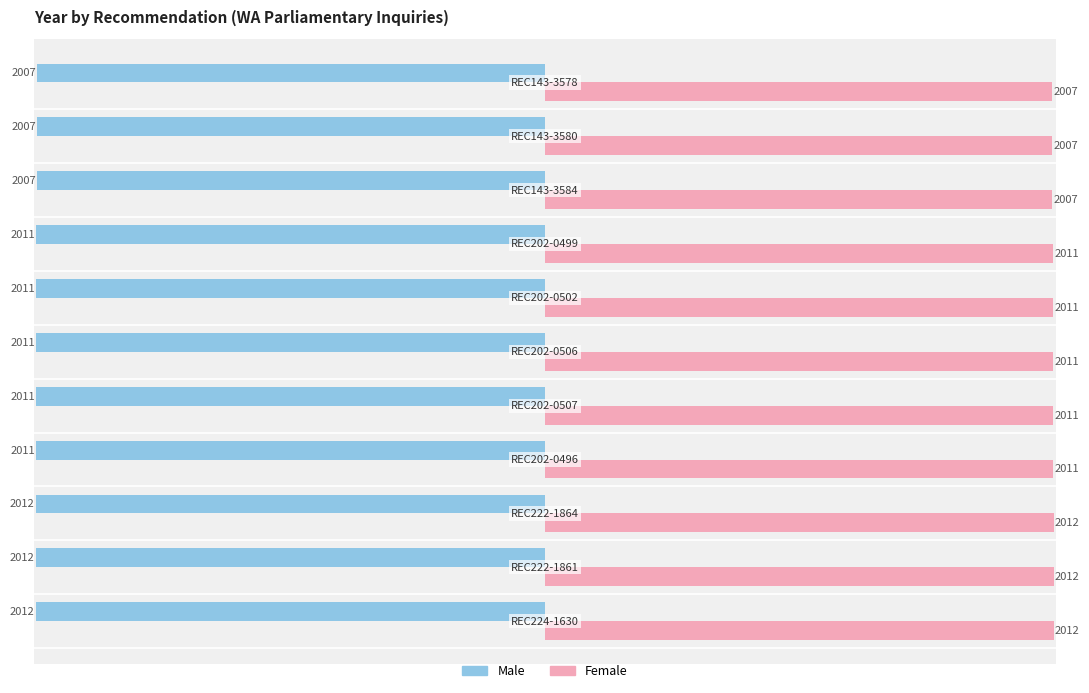

Which series has the largest total across all categories?

Female